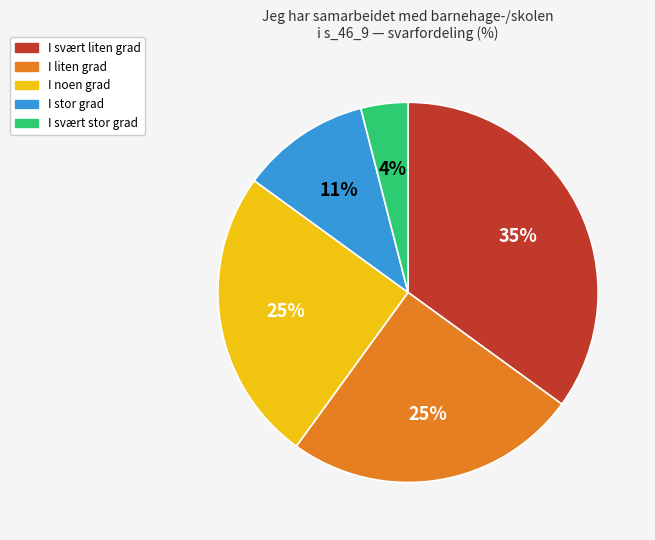

To the nearest percent, what percentage of the pie is I svært stor grad?

4%